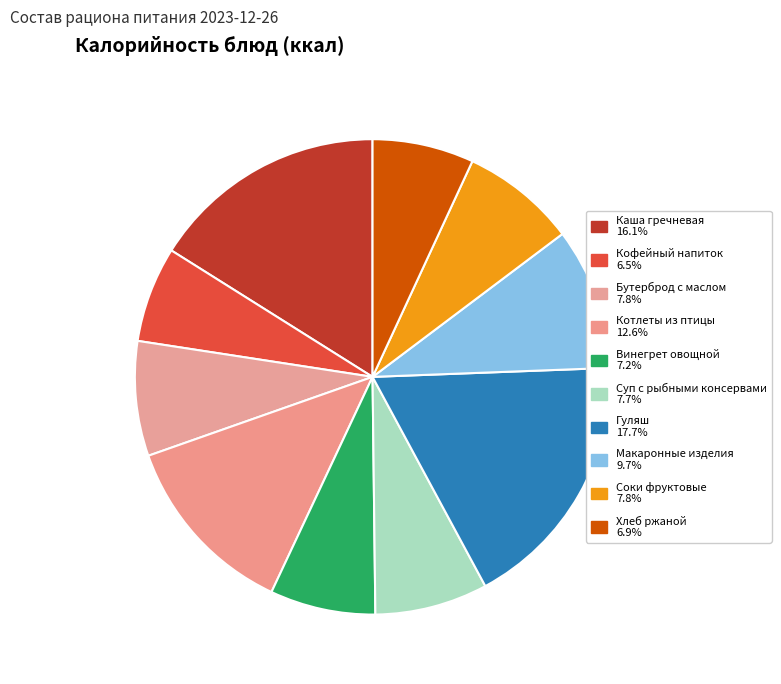

Is it true that Гуляш is 33% of the pie?

False